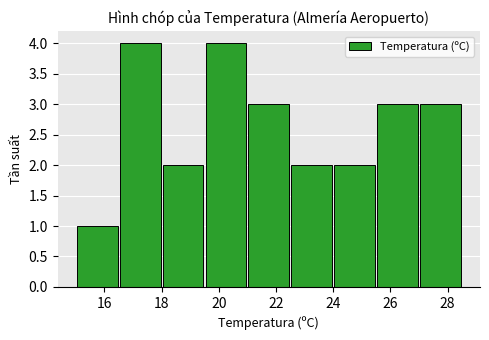

What is the value of the 2nd bar from the left?

4